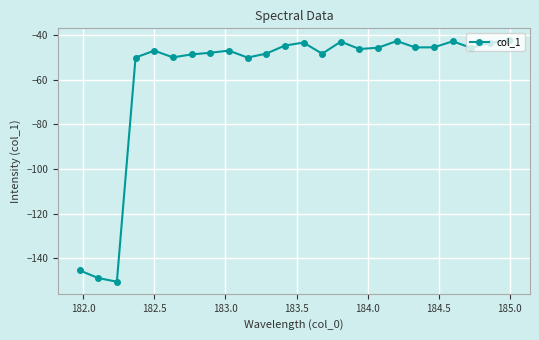

What is the value of the 20th point from the left?

-45.5